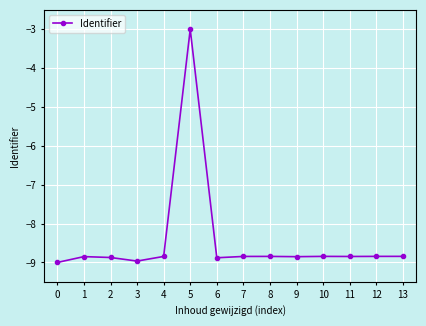

What is the value of the 9th point from the left?

-8.8